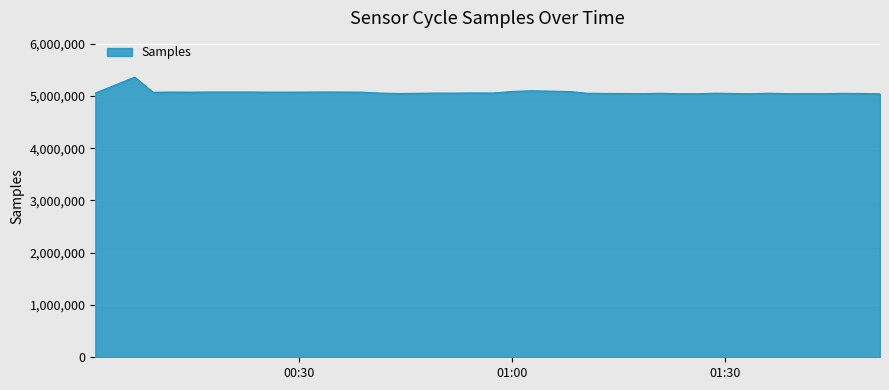

What is the minimum value shown in the chart?

5040231